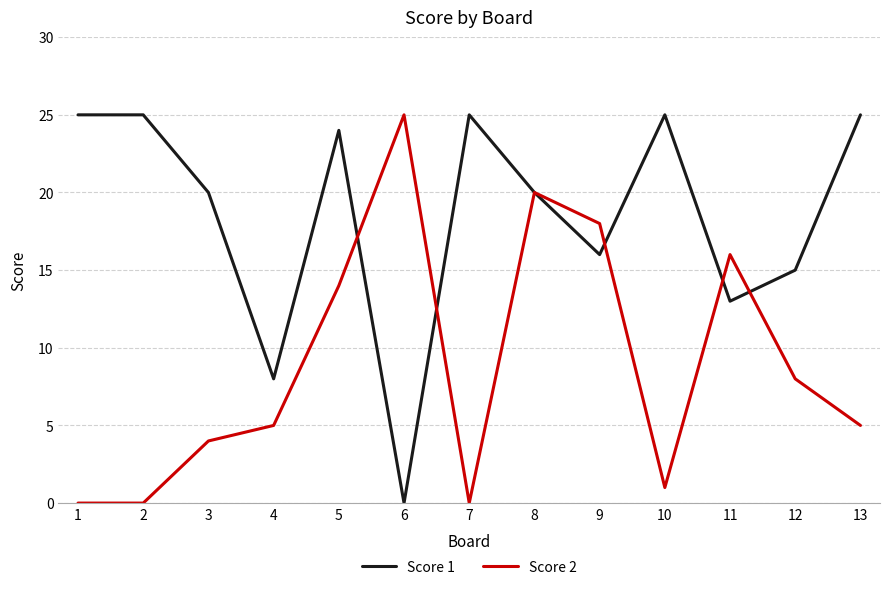

Is the value of Score 1 at 3 greater than the value of Score 2 at 3?

Yes